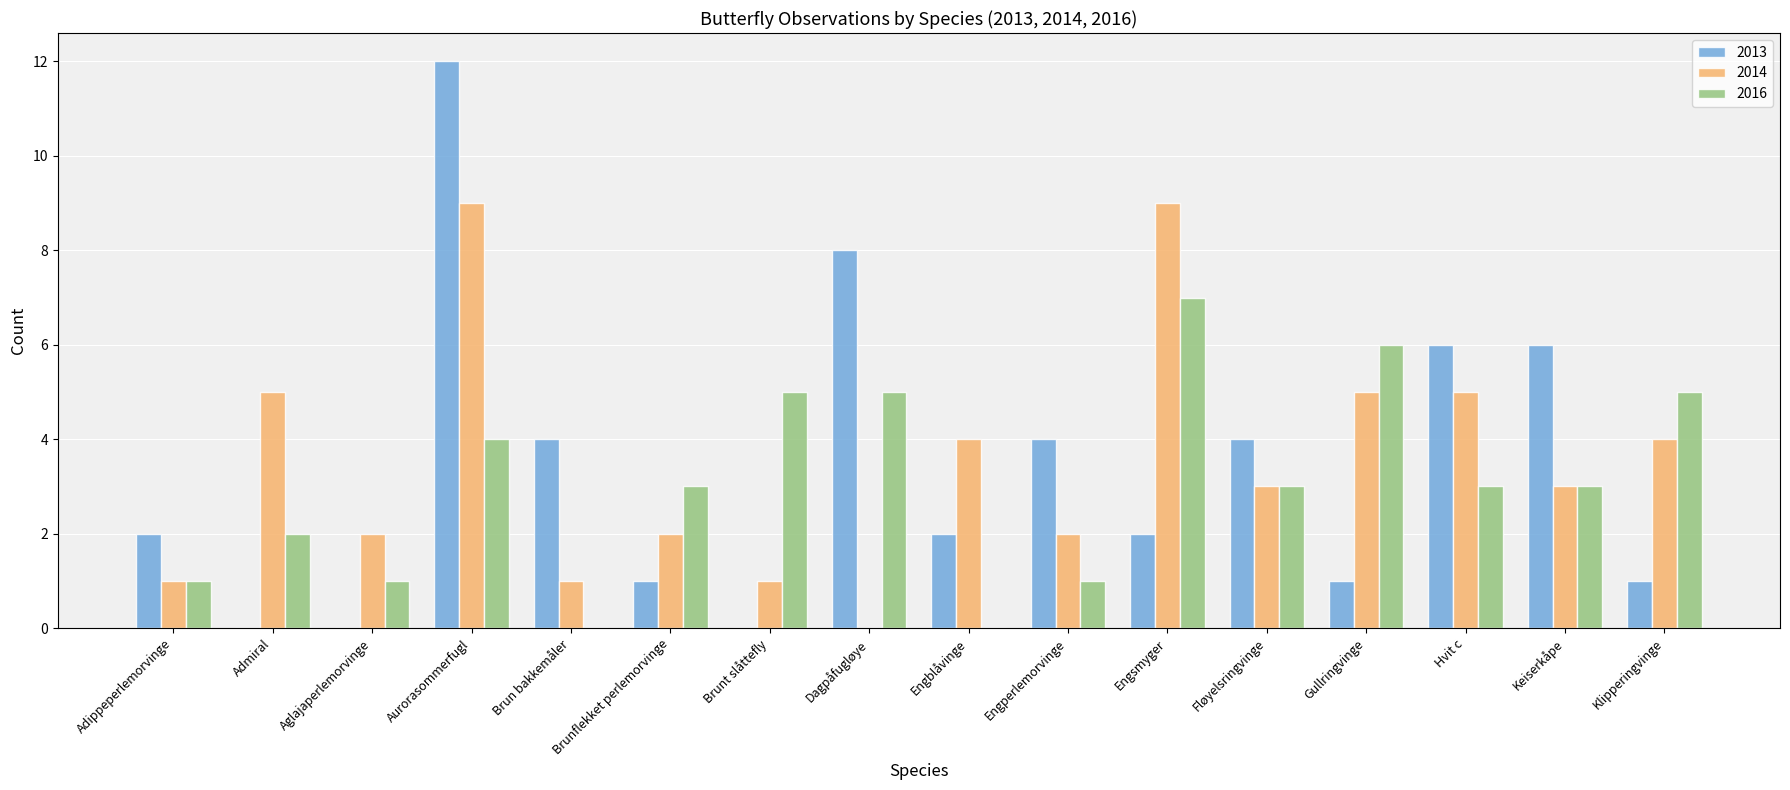

True or false: 2014 has a value of 7 at Gullringvinge.

False